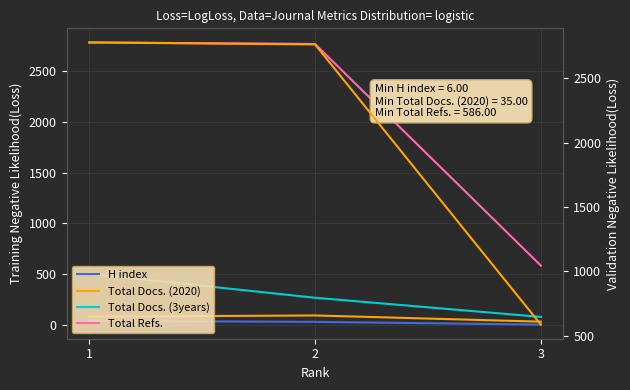

What is the spread (max minus min) of values at 2?

2731